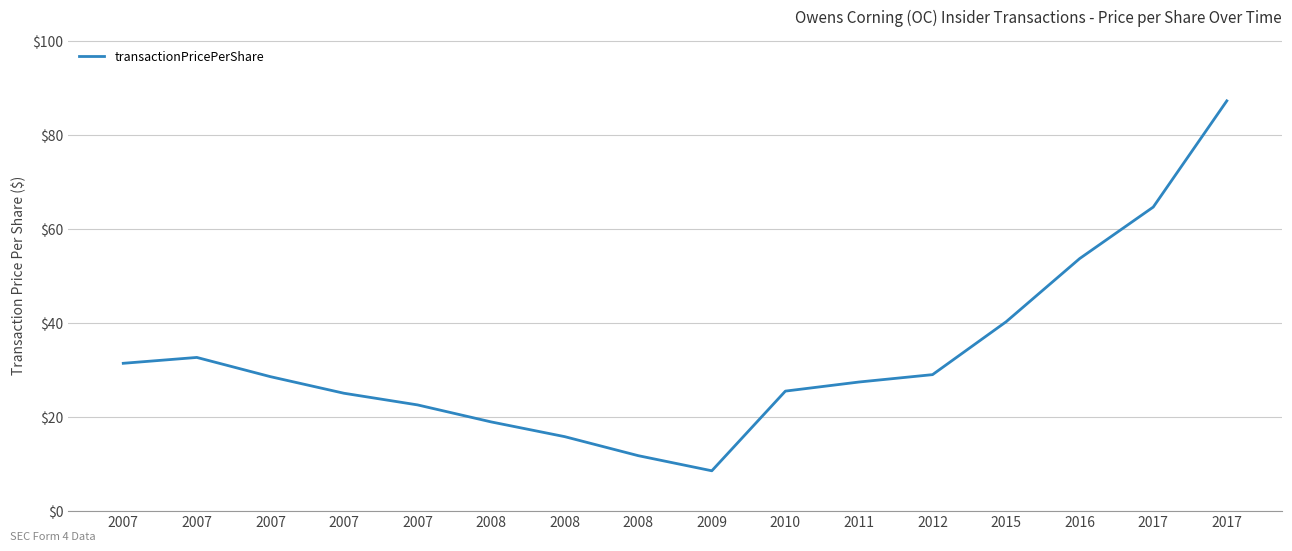

Reading right to left, extract all data points from this chart.

87.2	64.6	53.6	40.2	28.9	27.4	25.4	8.5	11.7	15.7	18.9	22.5	25.0	28.5	32.6	31.4